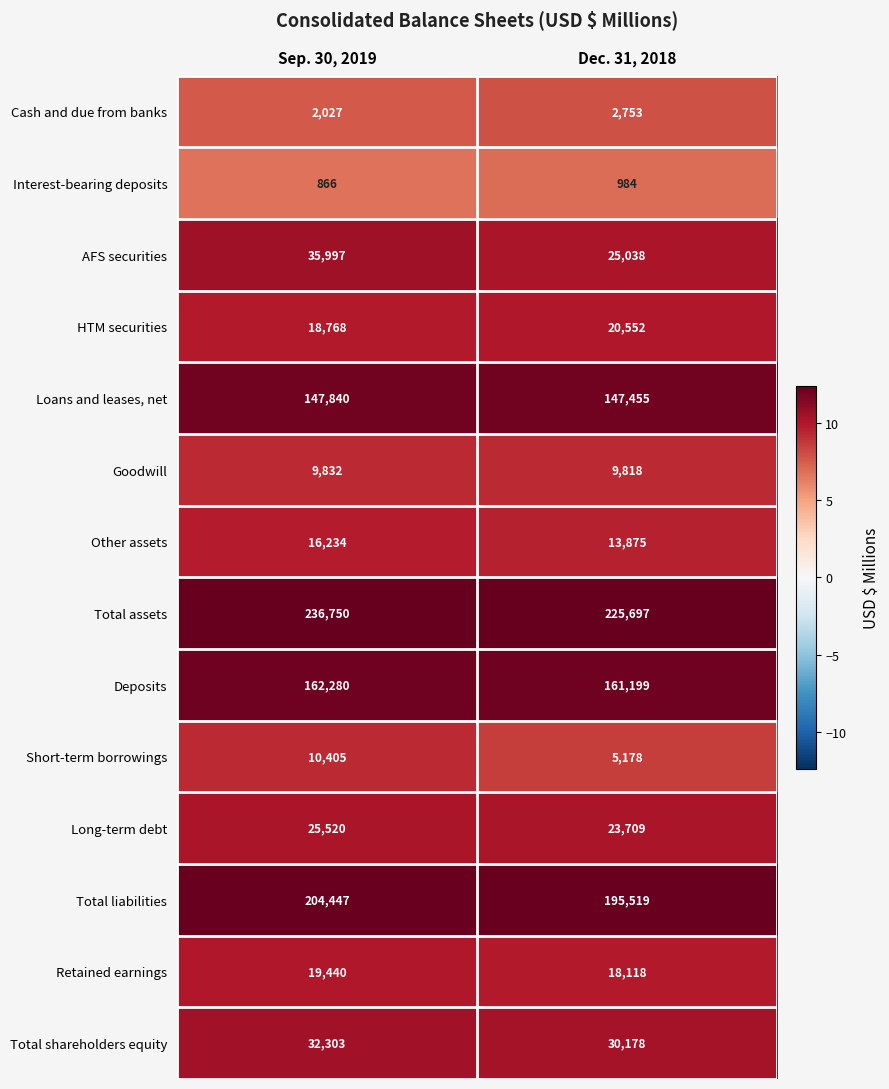

Rank the categories by Cash and due from banks value from lowest to highest.

Sep. 30, 2019, Dec. 31, 2018